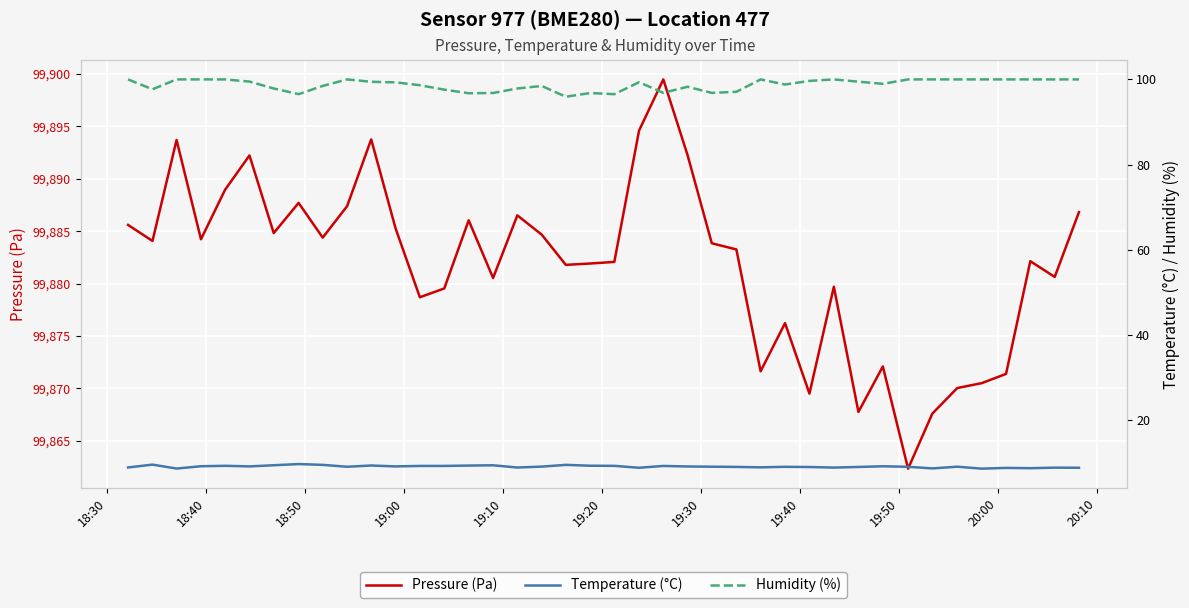

What are all the series names shown in the legend?

Pressure (Pa), Temperature (°C), Humidity (%)